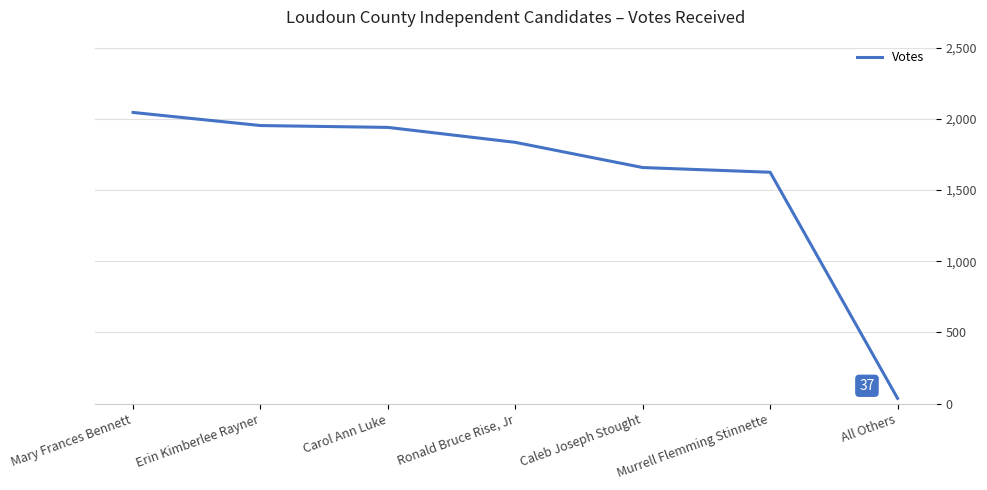

How many lines are shown in the chart?

1